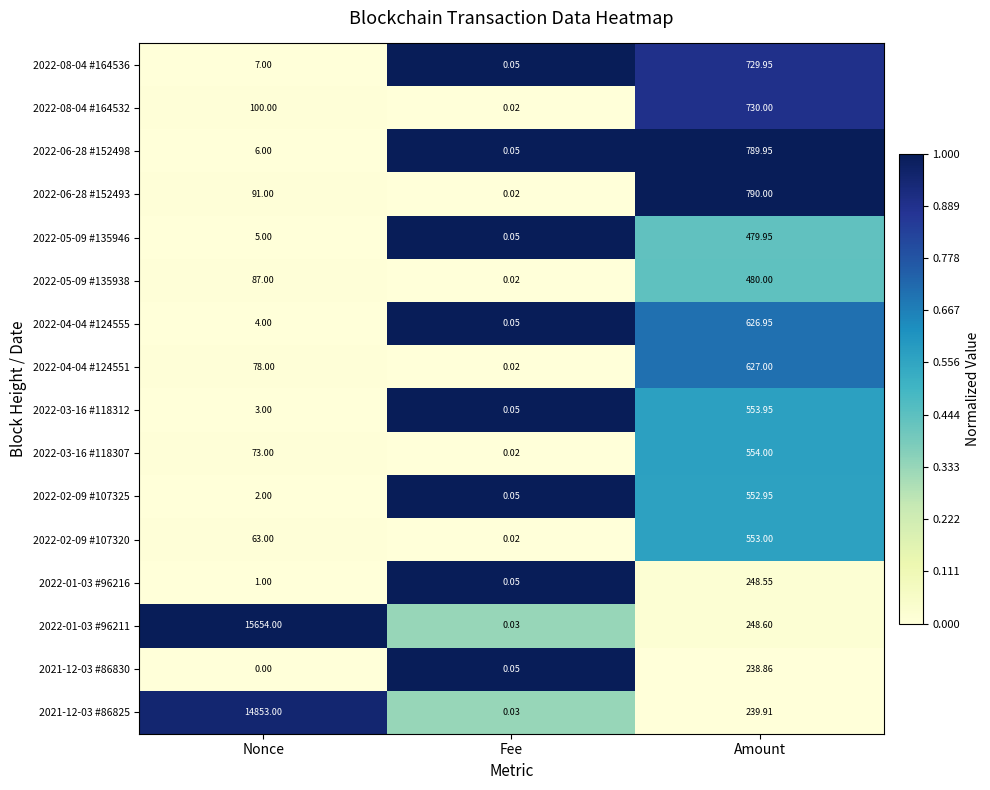

At which label does 2022-01-03 #96211 first exceed 248?

Nonce